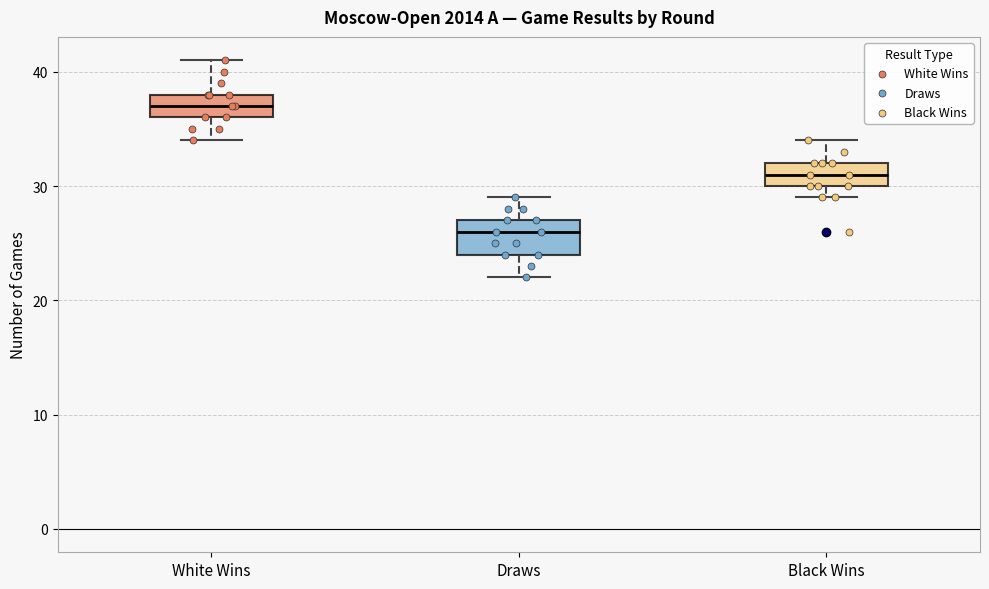

Comparing the boxes themselves (not the whiskers), which one is the tallest?

Draws